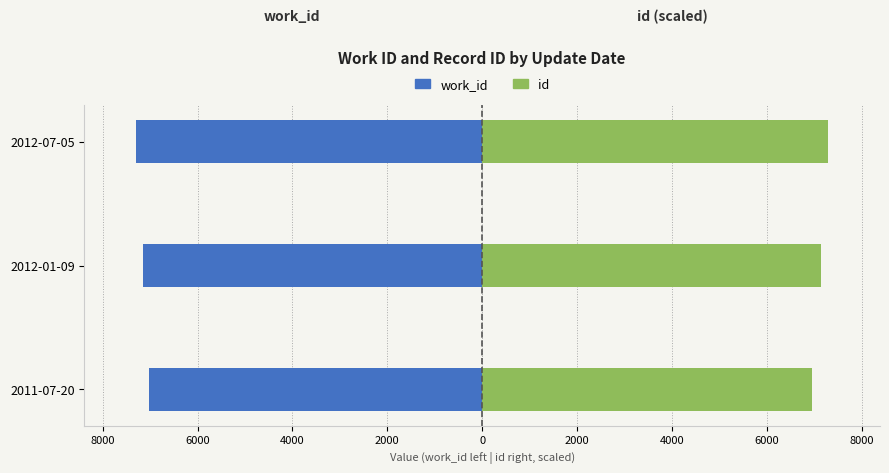

At 2012-01-09, list the series in order from smallest to largest.

work_id, id